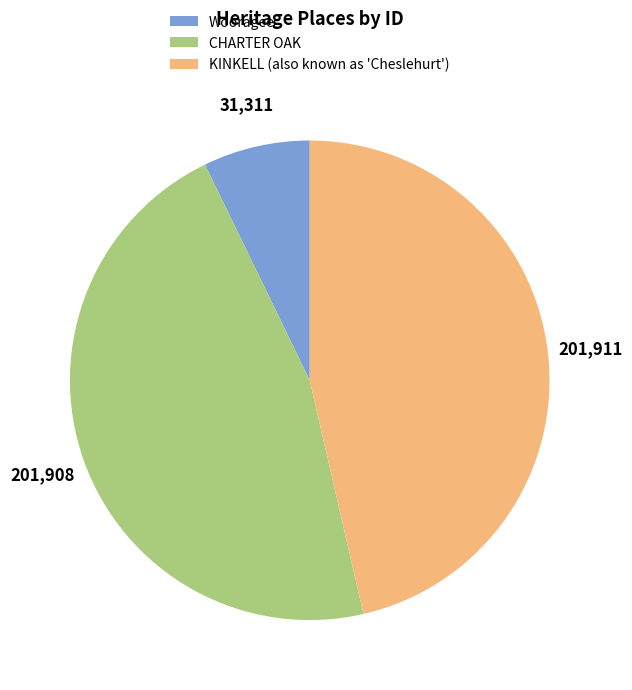

Does any single category account for the majority?

No